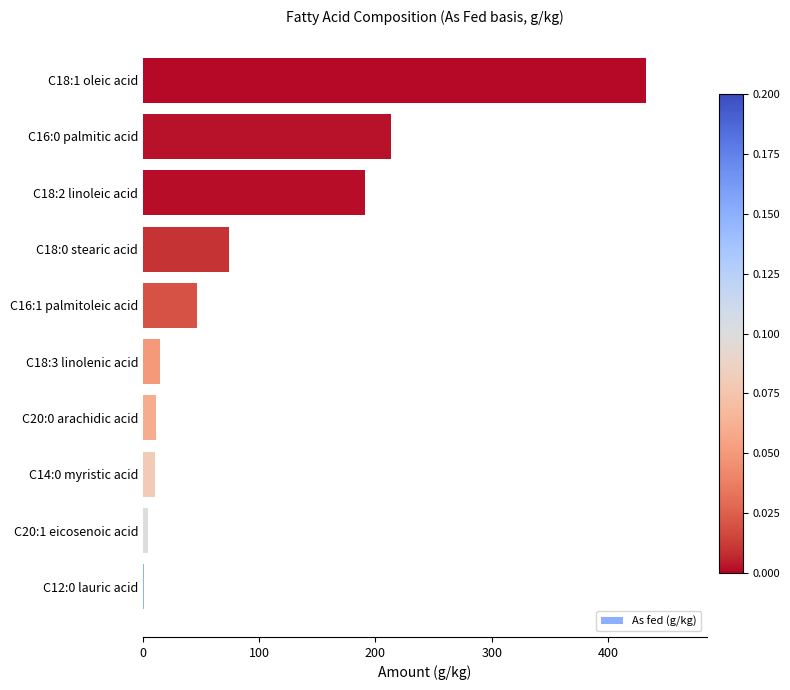

At which category does the chart reach its peak across all series?

C18:1 oleic acid